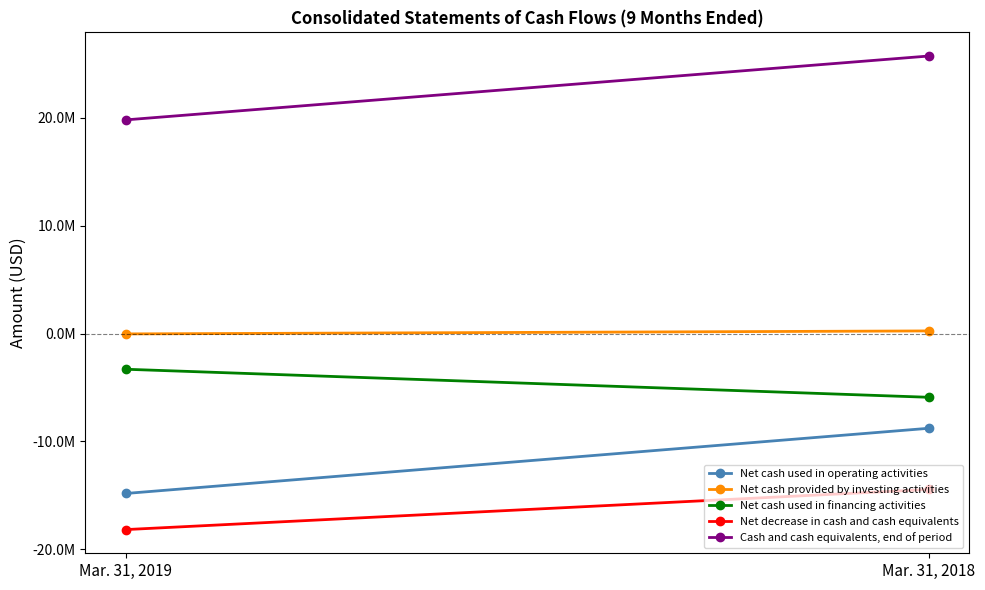

What is the total value across all series at Mar. 31, 2019?

-16560295